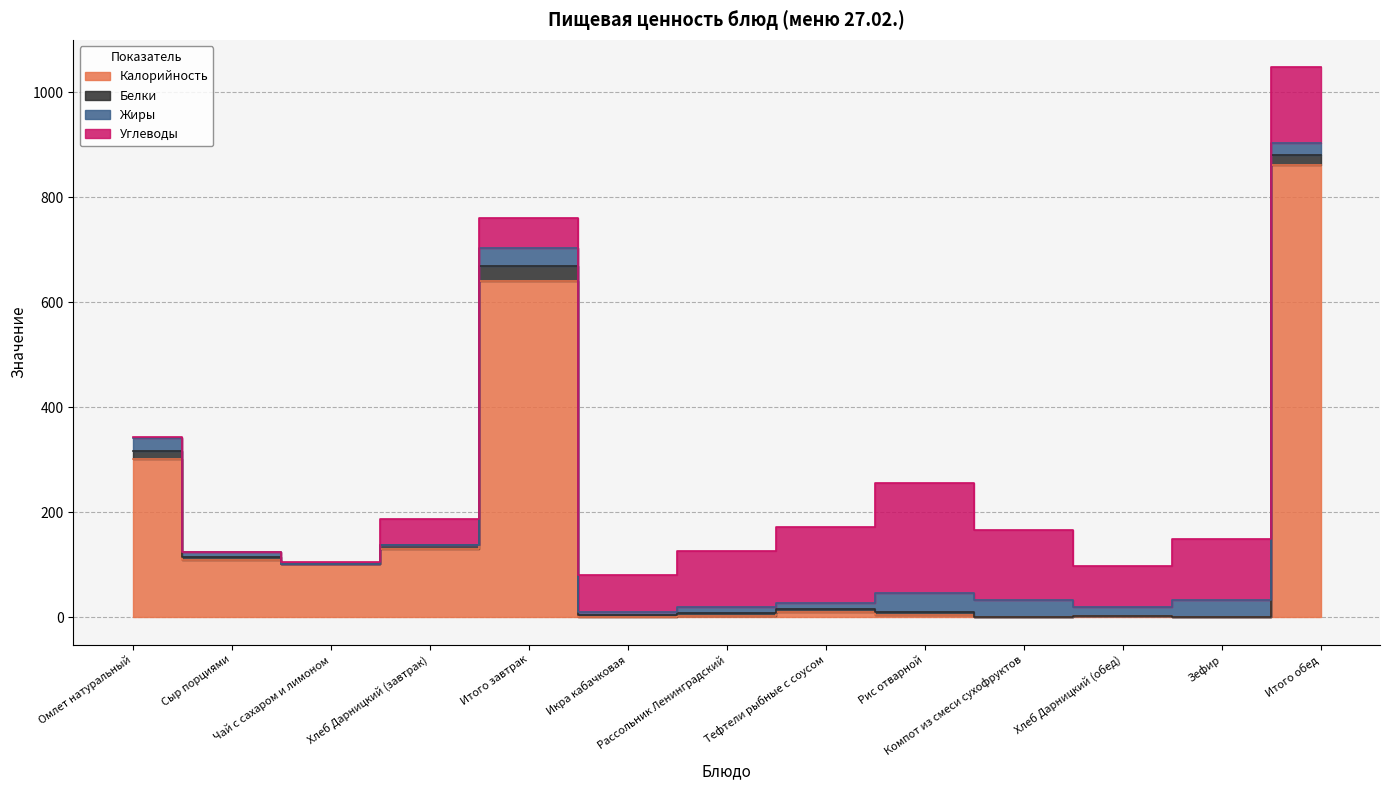

What is the greatest value displayed?

862.5